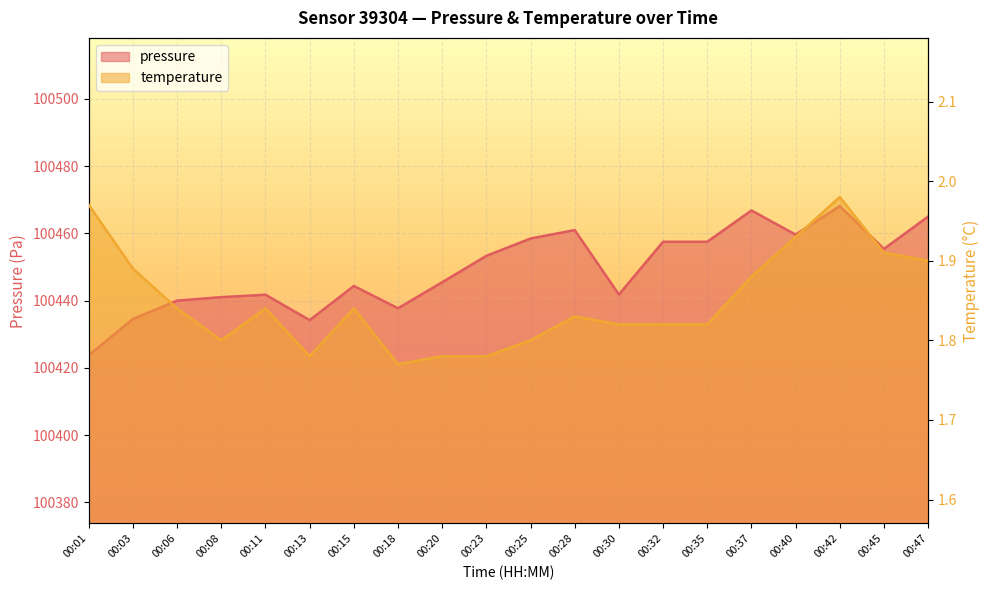

Is it true that pressure equals 170889.0 at 00:47?

False